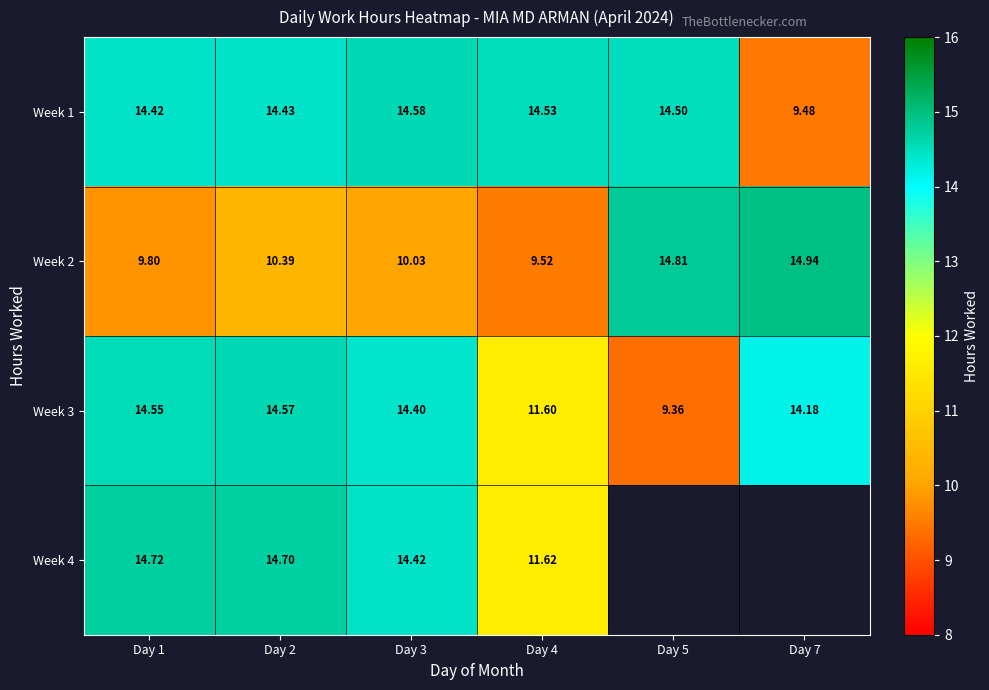

How many series are shown in this chart?

4